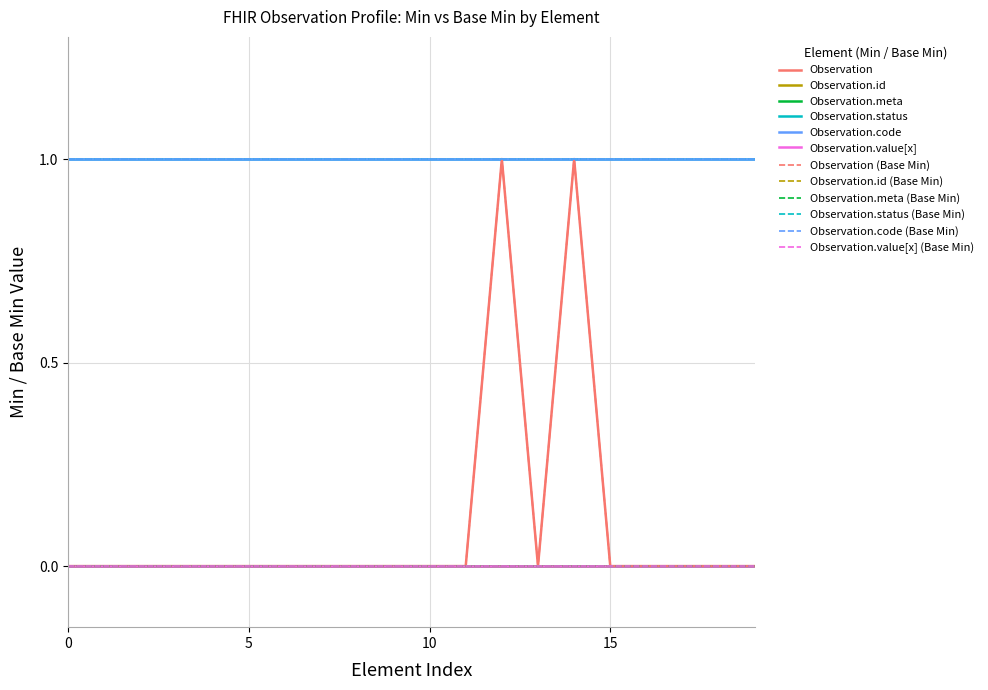

What is the maximum value for Observation.status?

1